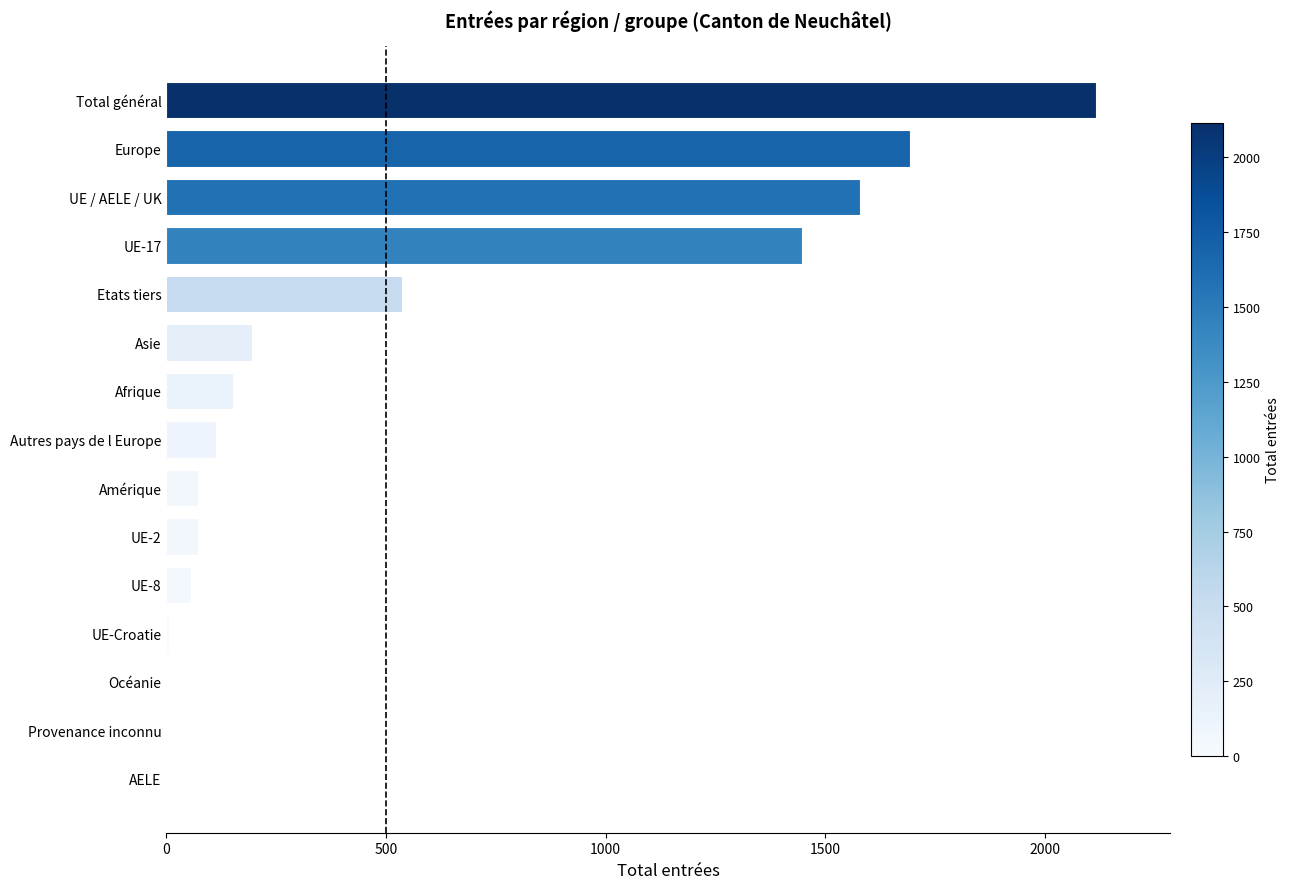

Where is the data nearest to the value 1057?

UE-17